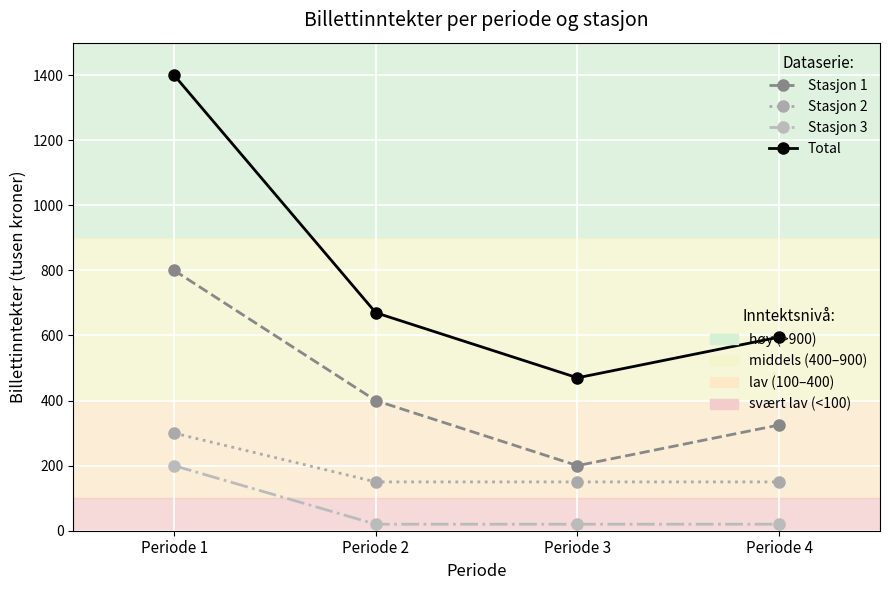

What is the difference between the highest and lowest values at Periode 1?

1200